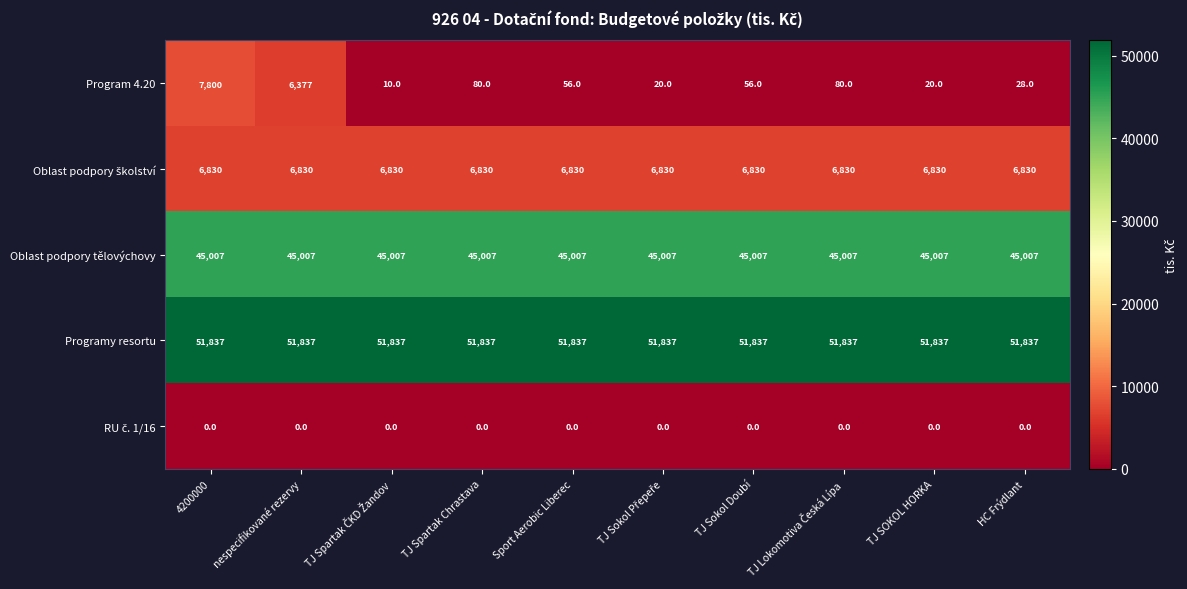

Which series has the largest range (max minus min)?

Program 4.20